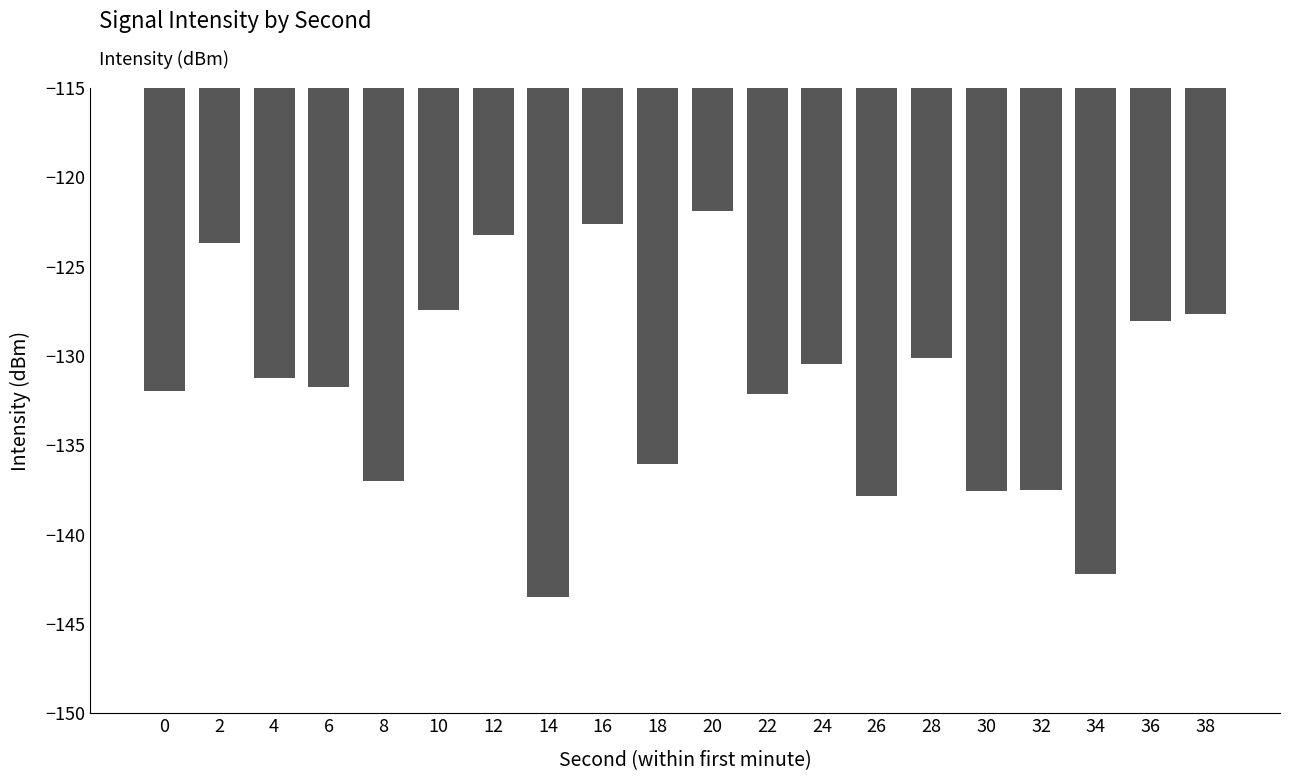

What is the value of the 13th bar from the left?

-130.5